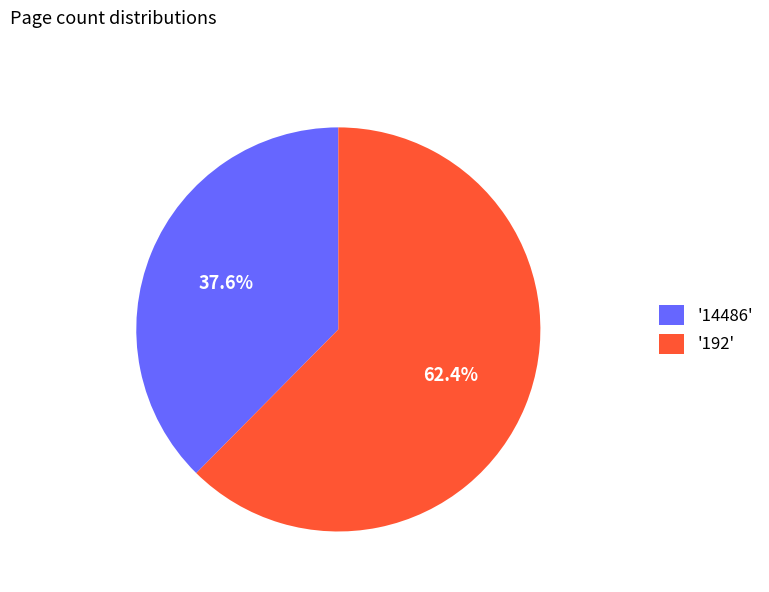

What percentage do '14486' and '192' together represent?

100.0%